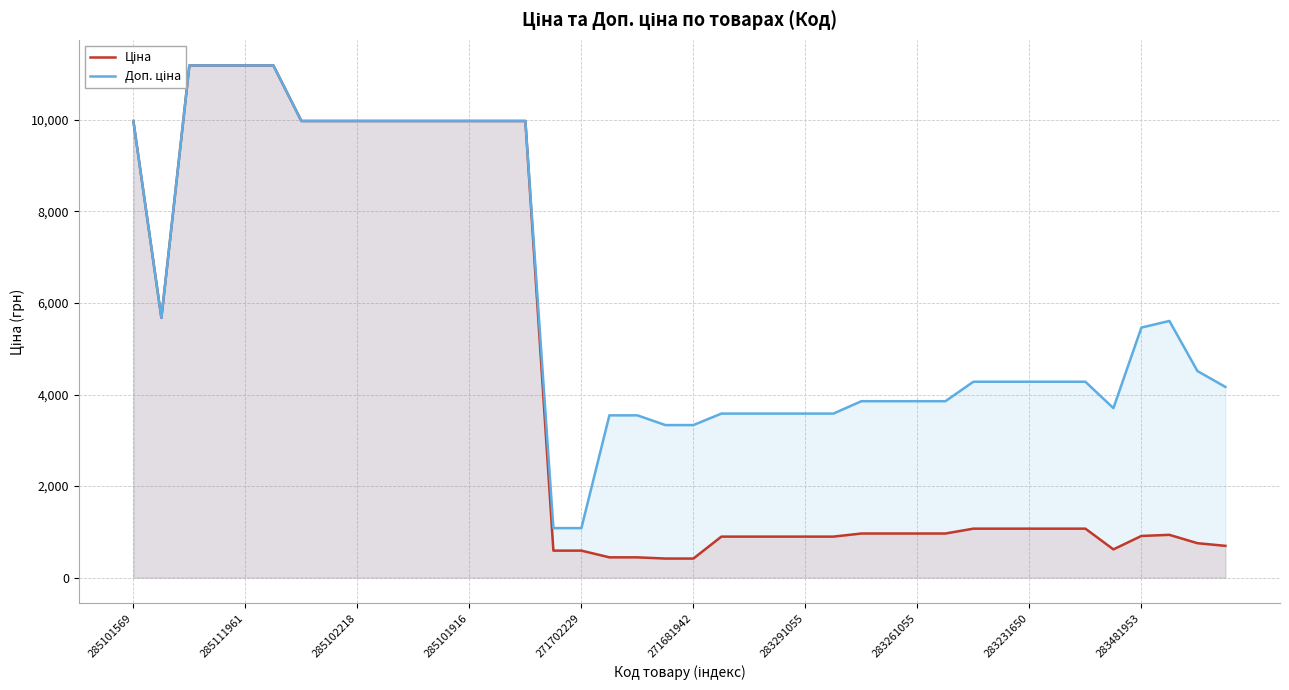

Count the number of categories in the chart.

40